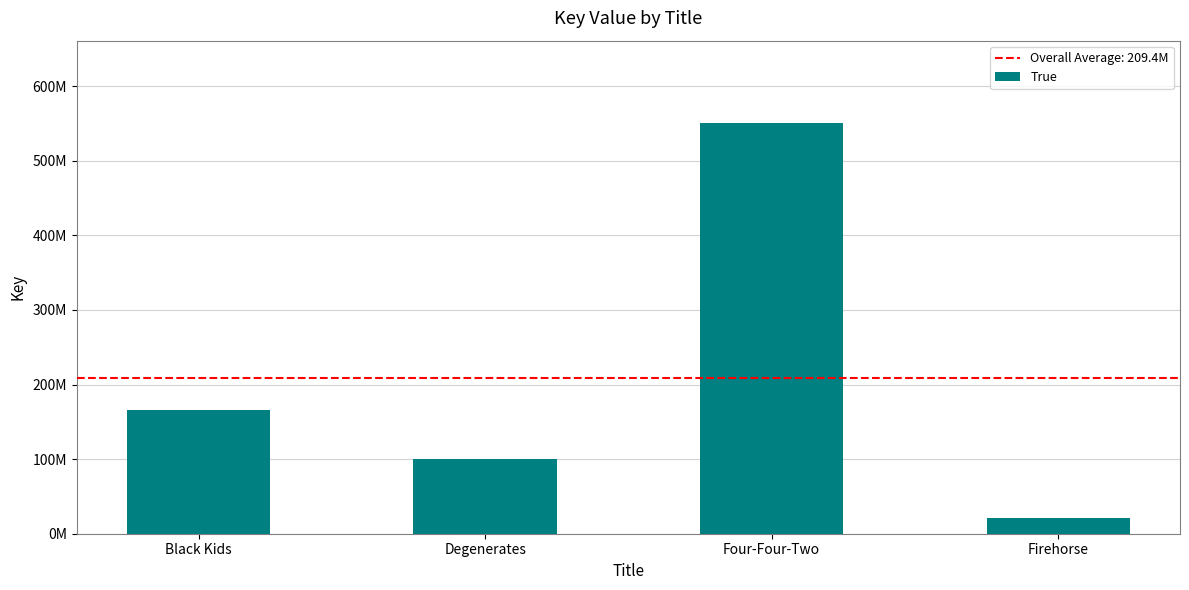

What is the difference between the maximum and minimum values?

530336849